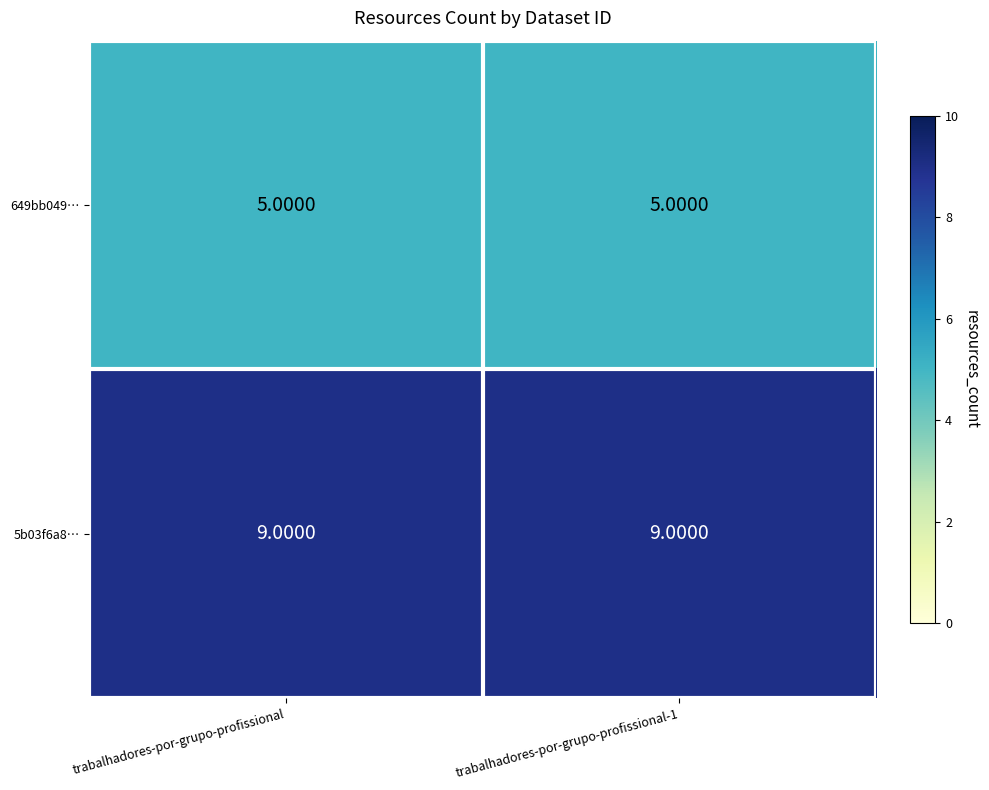

What is the average value of the 5b03f6a8… series?

9